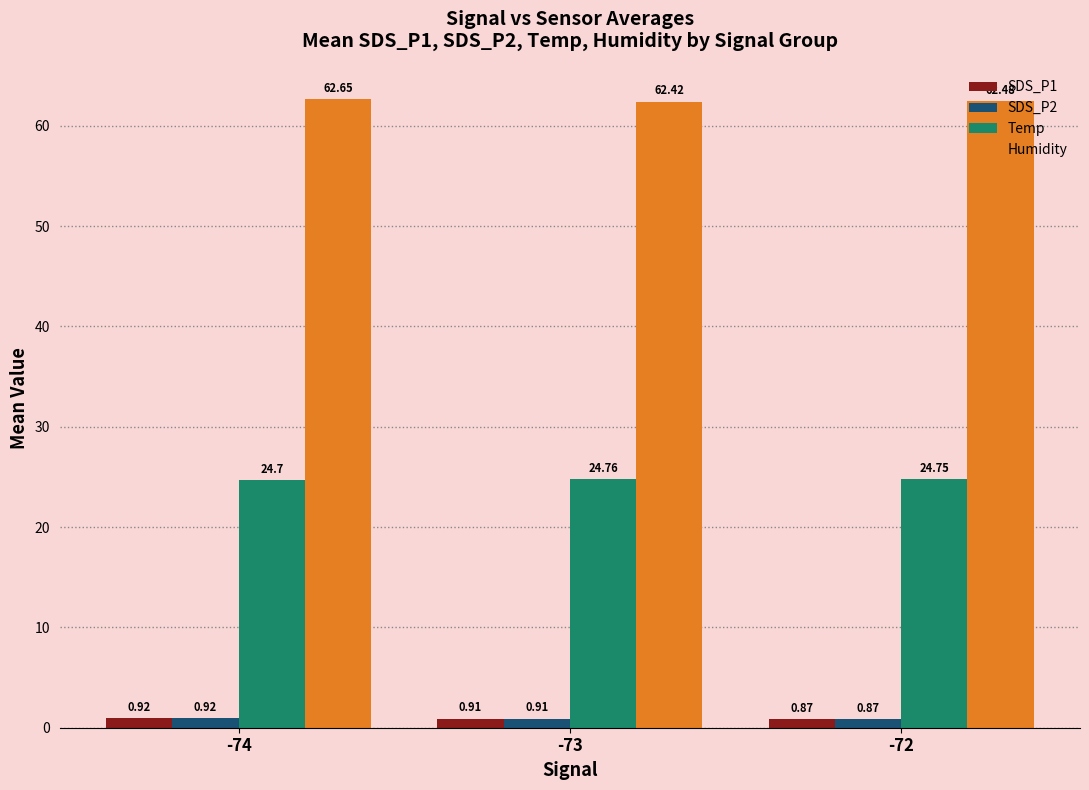

Rank the categories by Humidity value from highest to lowest.

-74, -72, -73